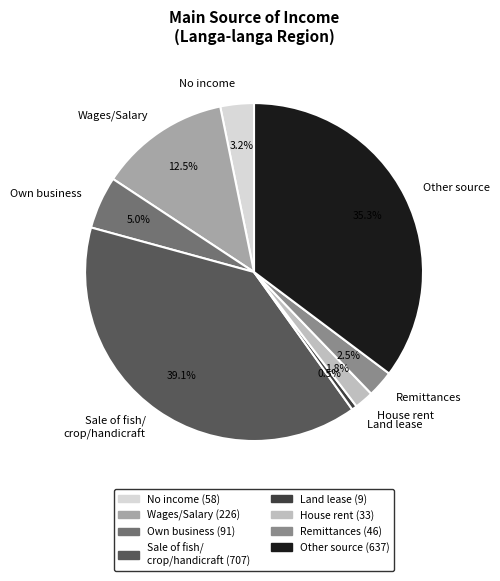

Which slice is the largest?

Sale of fish/ crop/handicraft